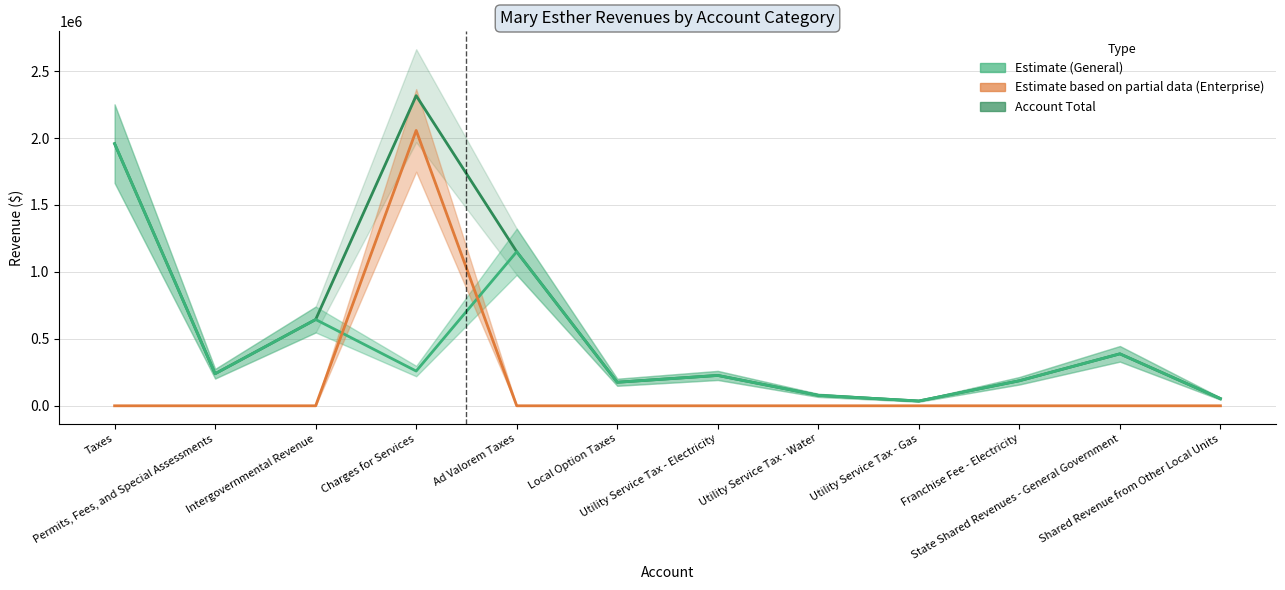

What is the label of the 9th point from the left?

Utility Service Tax - Gas